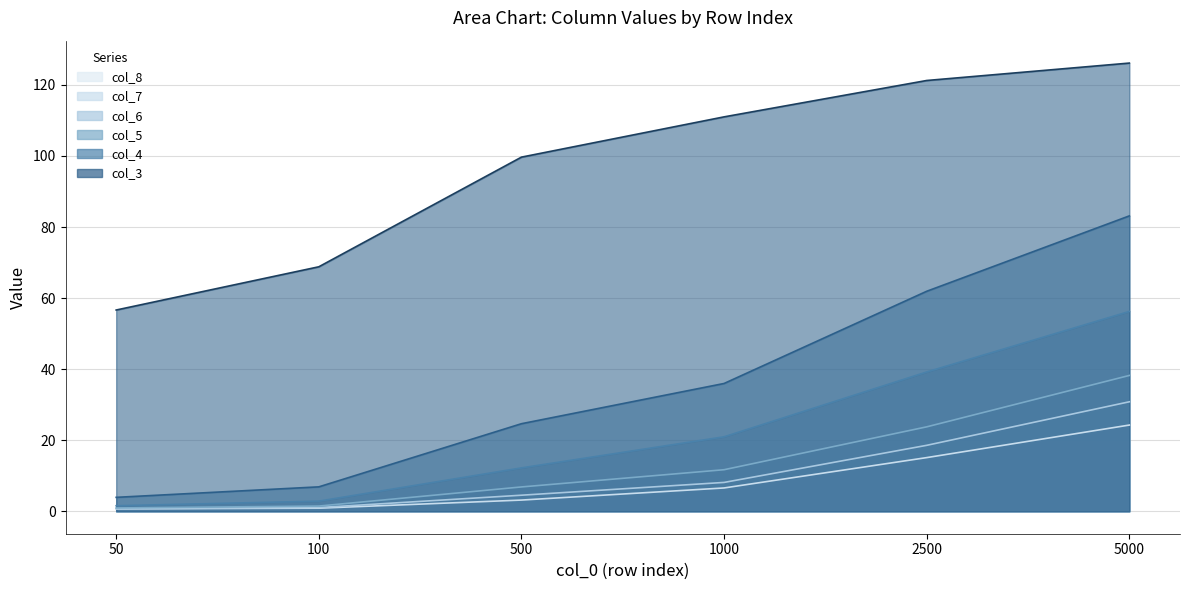

Reading left to right, what are all the values shown in this chart?

col_3: 50=56.6	100=68.8	500=99.7	1000=111.0	2500=121.2	5000=126.1
col_4: 50=3.9	100=6.9	500=24.6	1000=36.0	2500=61.9	5000=83.1
col_5: 50=1.6	100=2.9	500=12.2	1000=21.0	2500=39.2	5000=56.2
col_6: 50=0.9	100=1.5	500=6.9	1000=11.7	2500=23.8	5000=38.2
col_7: 50=0.7	100=1.1	500=4.5	1000=8.1	2500=18.6	5000=30.8
col_8: 50=0.7	100=0.9	500=3.2	1000=6.6	2500=15.1	5000=24.3